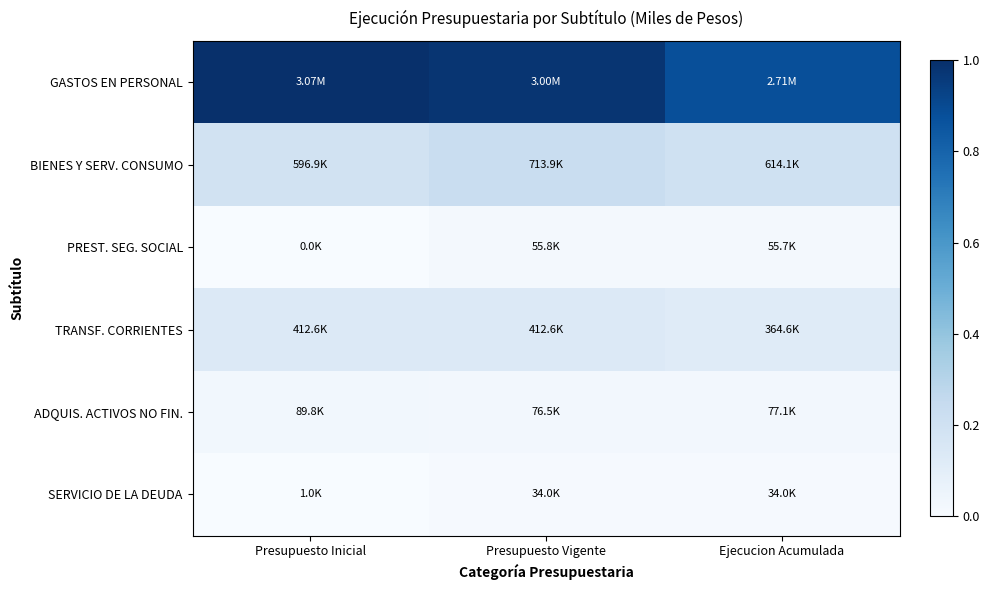

What is the greatest value displayed?

1.0